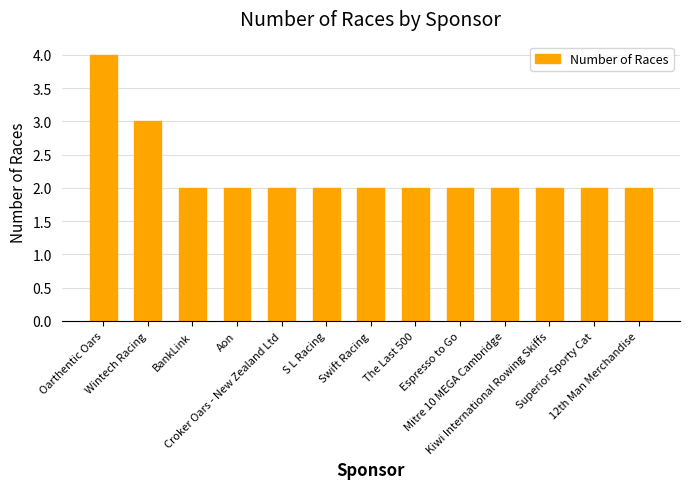

Are the bars horizontal?

No